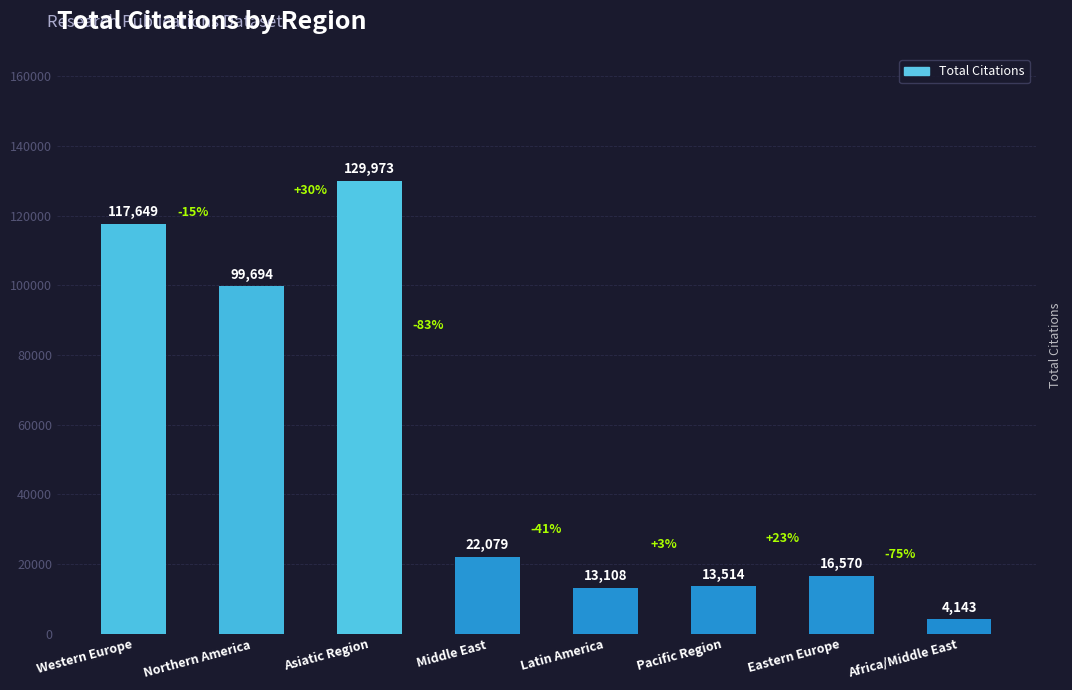

Which label corresponds to the smallest value in the chart?

Africa/Middle East